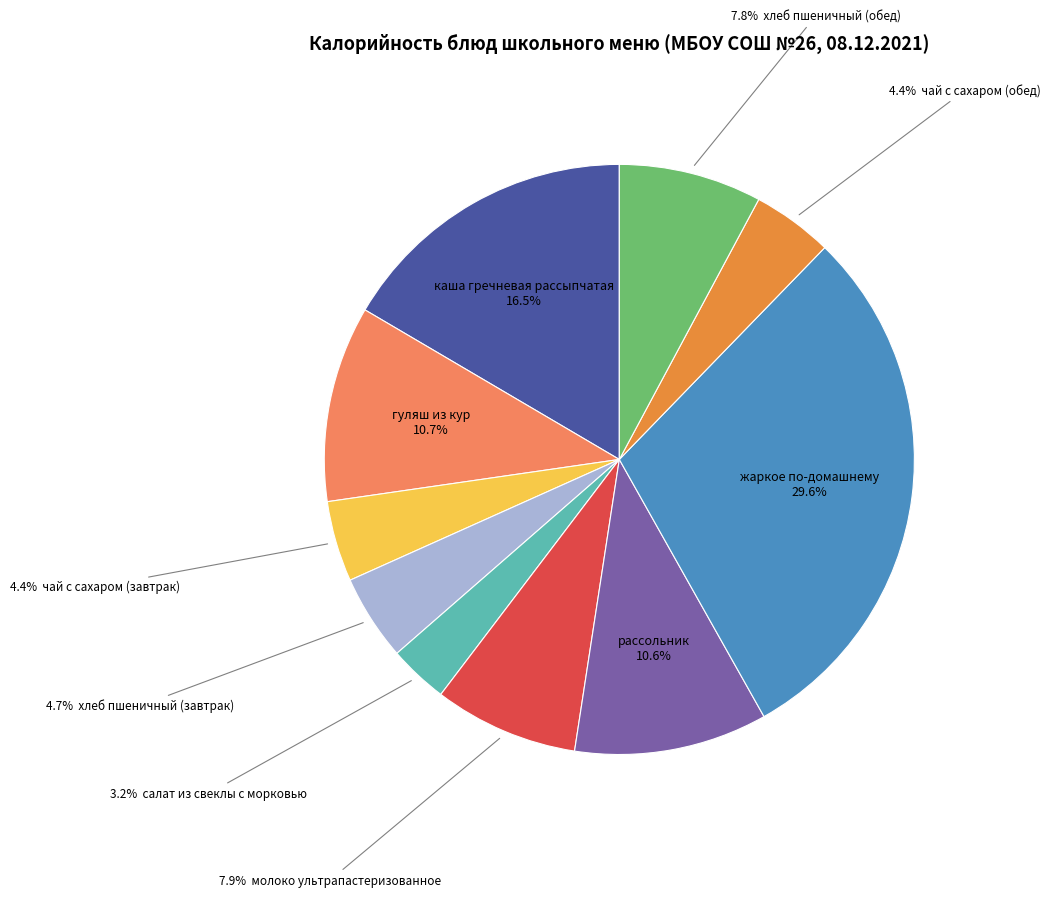

Count the number of slices in the pie.

10